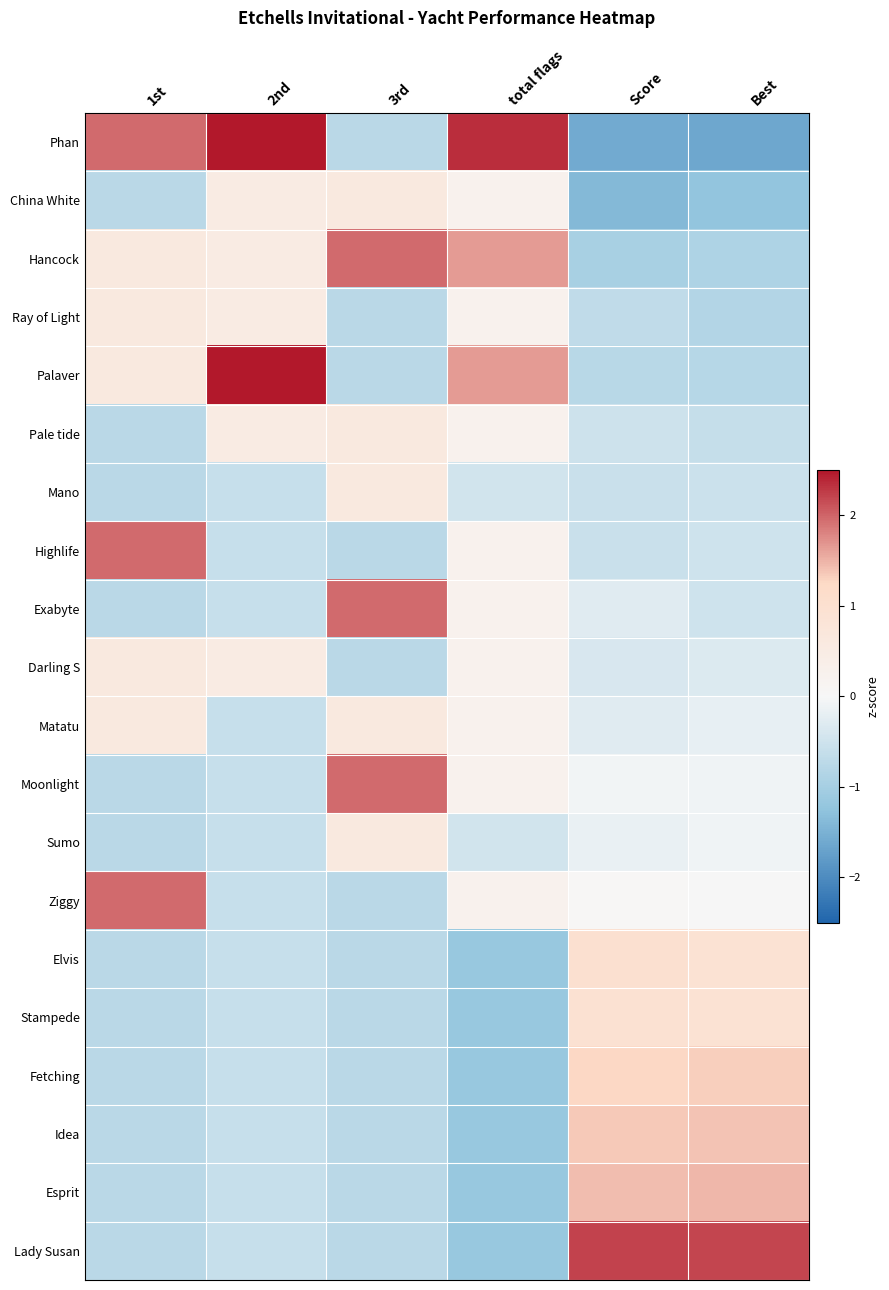

How many categories are shown in the chart?

6